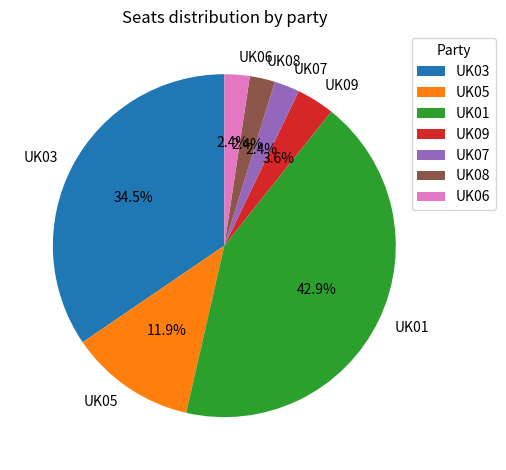

Between UK03 and UK06, which is larger?

UK03